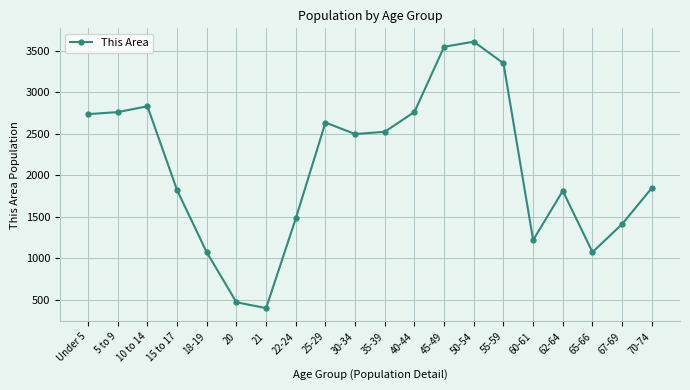

What is the label of the 1st point from the right?

70-74